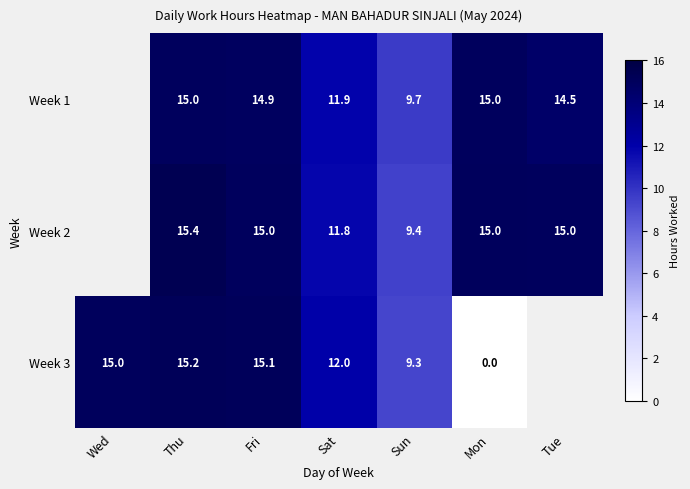

Which category has the lowest value in the Week 3 series?

Mon